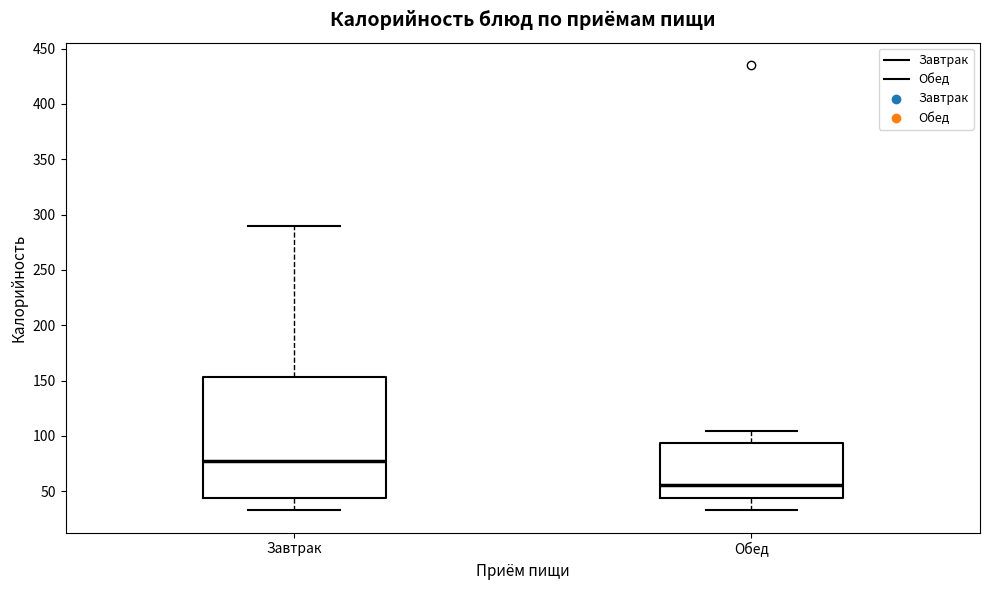

Comparing the boxes themselves (not the whiskers), which one is the tallest?

Завтрак